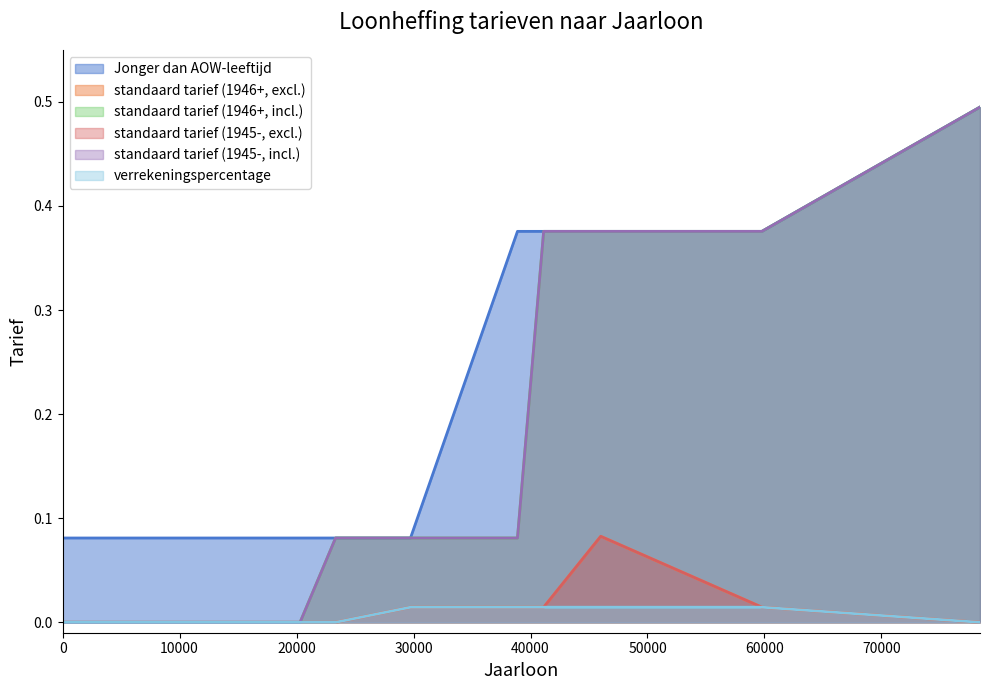

Is it true that verrekeningspercentage equals 0.0 at 59783.0?

False